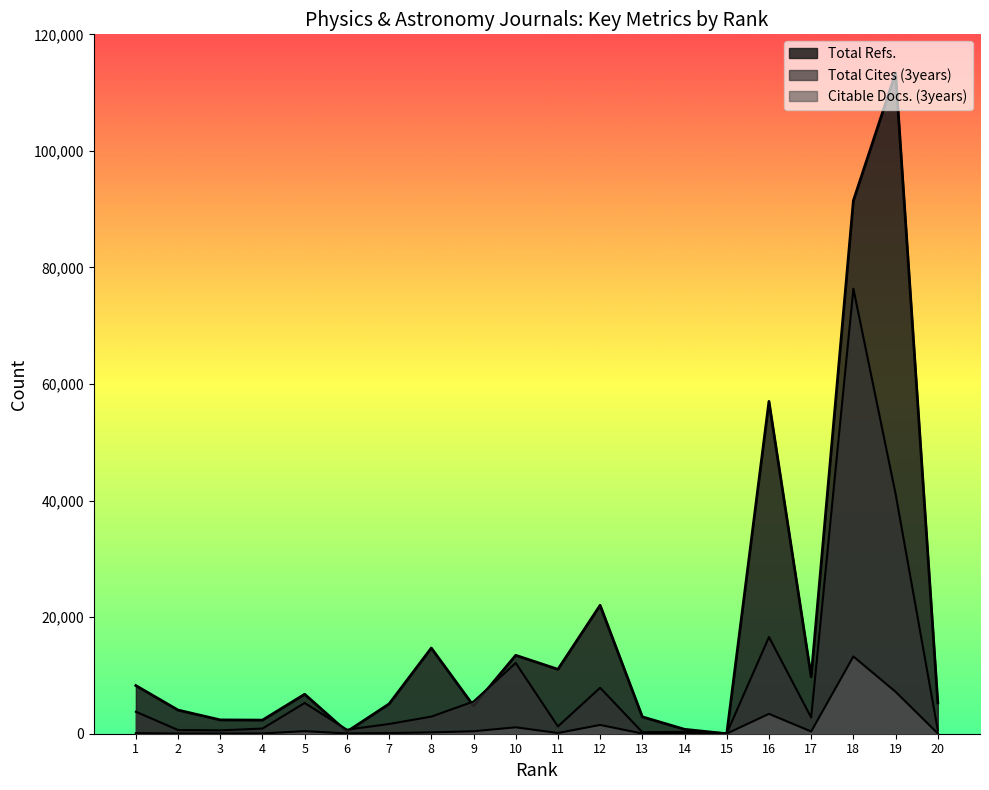

True or false: Citable Docs. (3years) and Total Cites (3years) cross at least once.

False